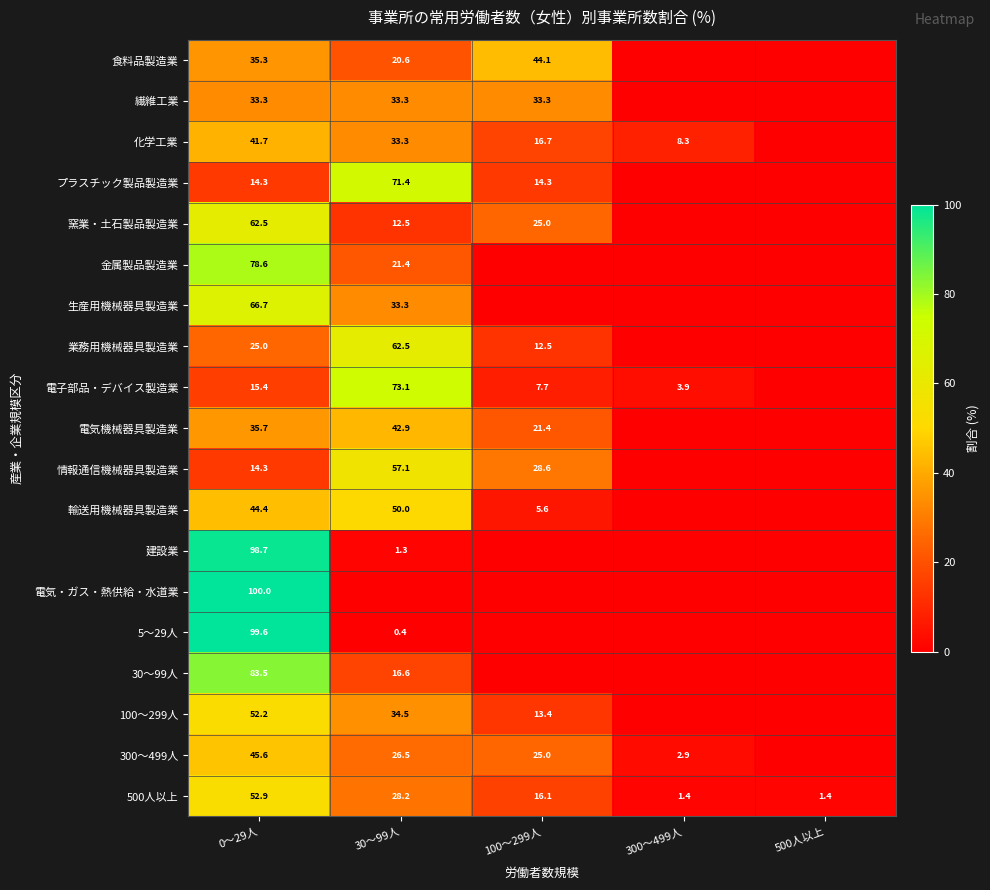

What is the sum of the 窯業・土石製品製造業 values at 100～299人 and 0～29人?

87.5